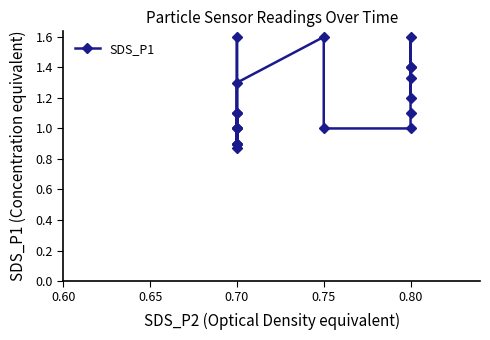

Is this an area chart (filled region under the line)?

No